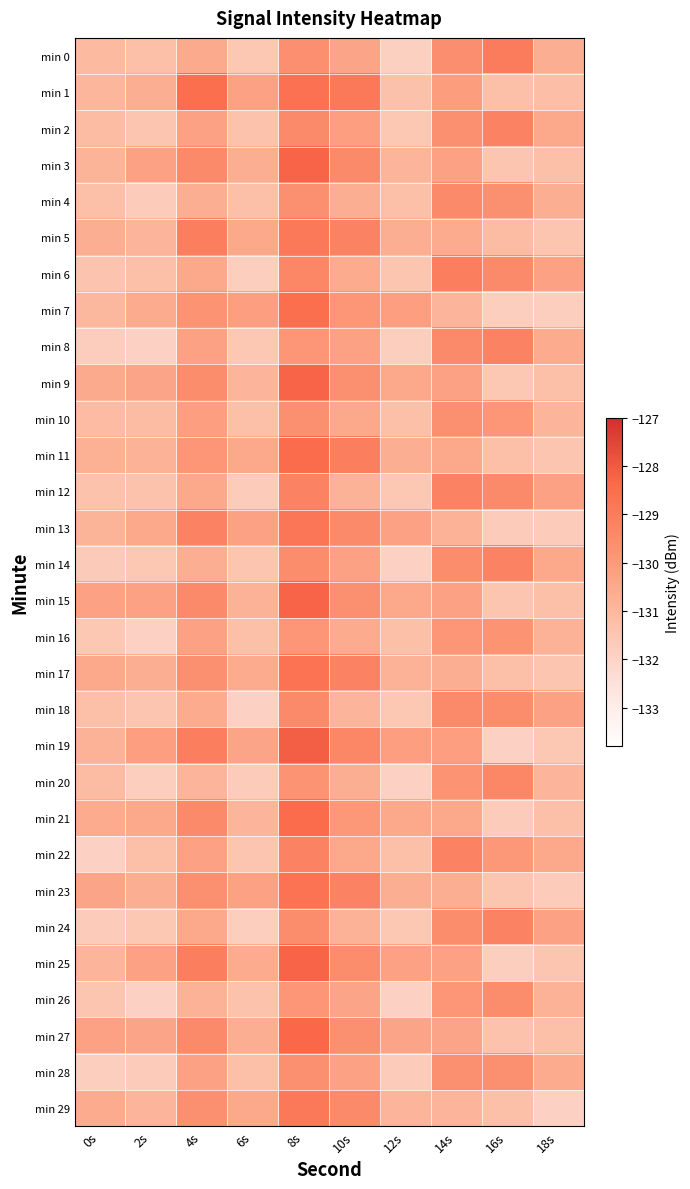

What is the smallest value displayed?

-131.9